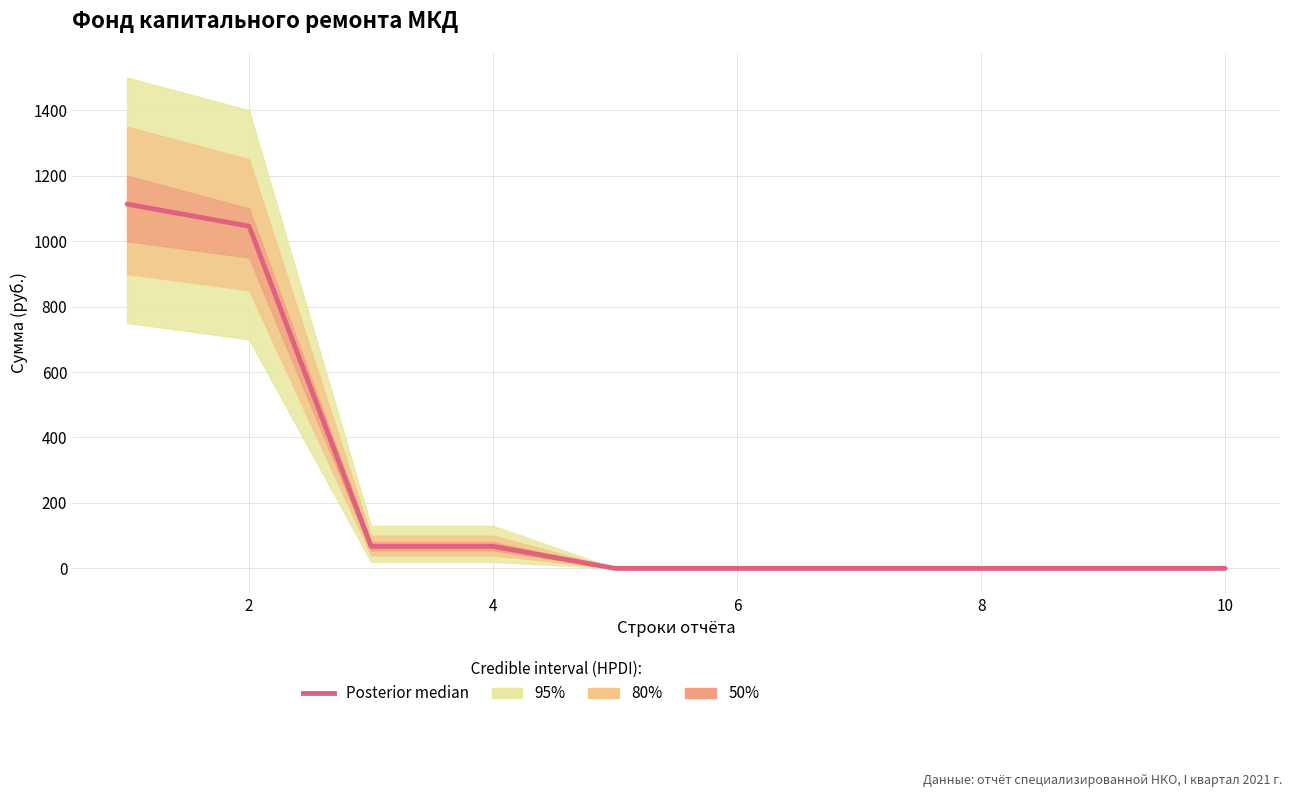

At which category does the chart reach its minimum across all series?

8